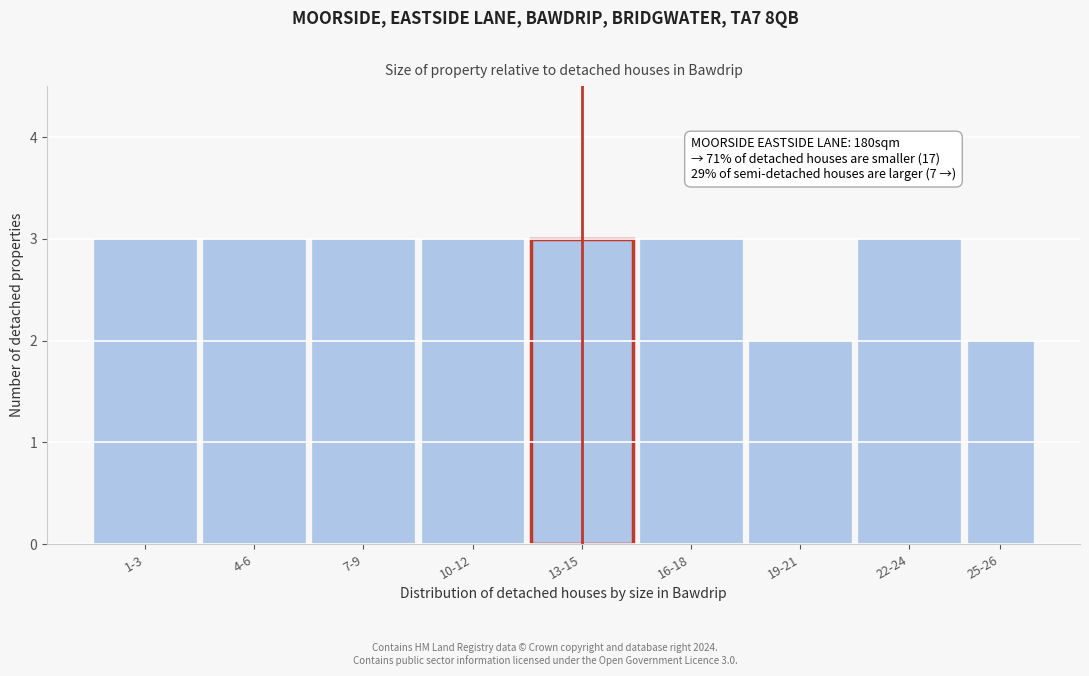

Reading left to right, list all the values displayed in this chart.

3	3	3	3	3	3	2	3	2